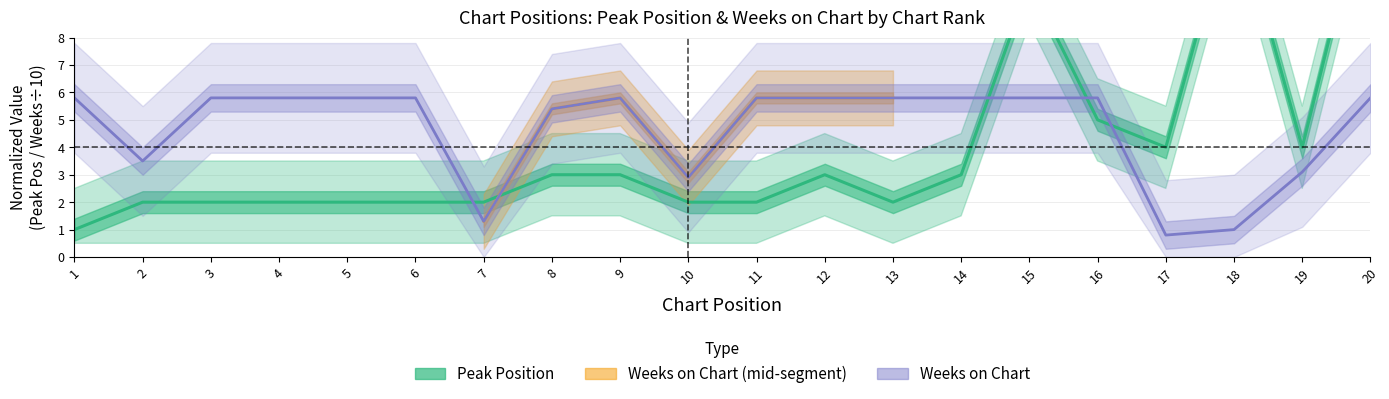

Between 18 and 1, which is larger?

18